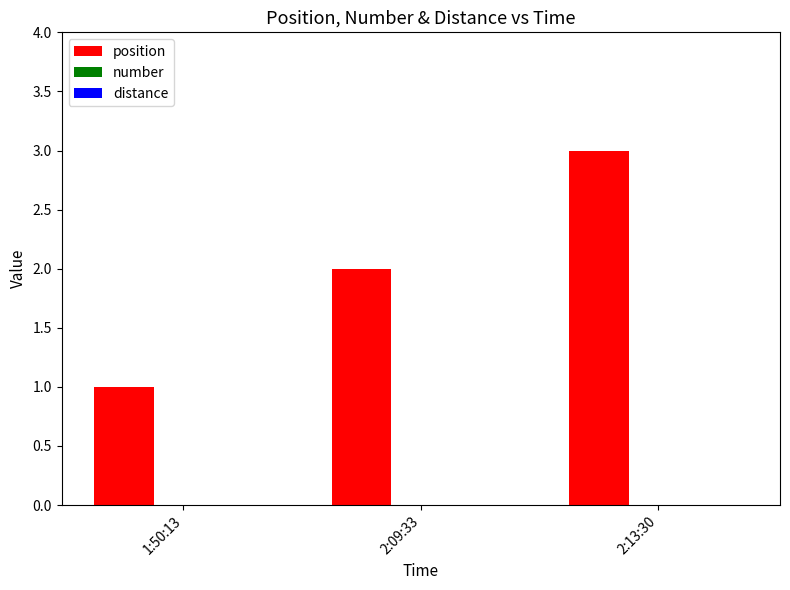

What is the label of the 1st bar from the left?

1:50:13